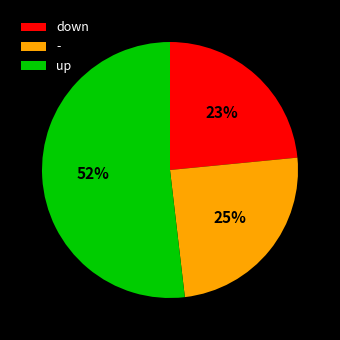

Do up and down together represent more than half of the pie?

Yes